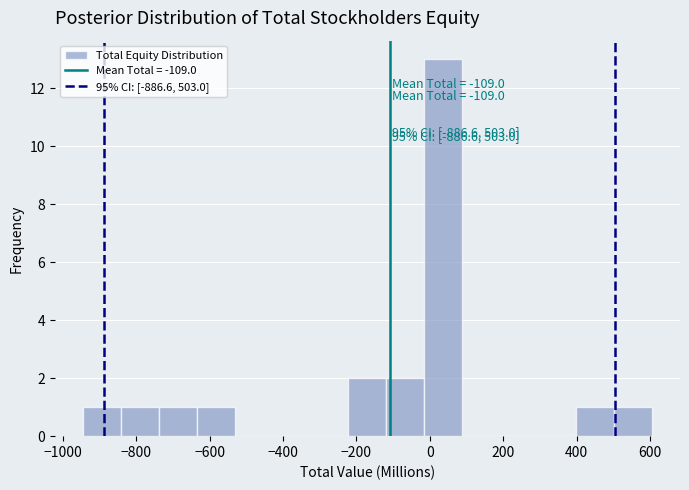

Which range on the x-axis has the tallest bar?

-20 to 80